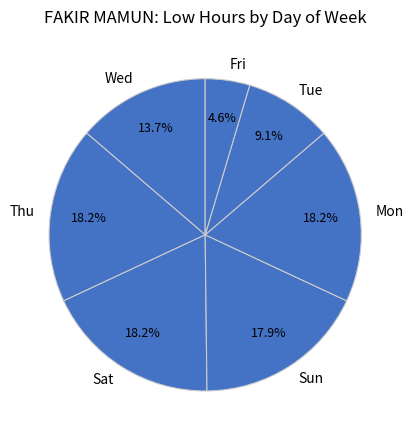

What is the smallest slice in the pie chart?

Fri